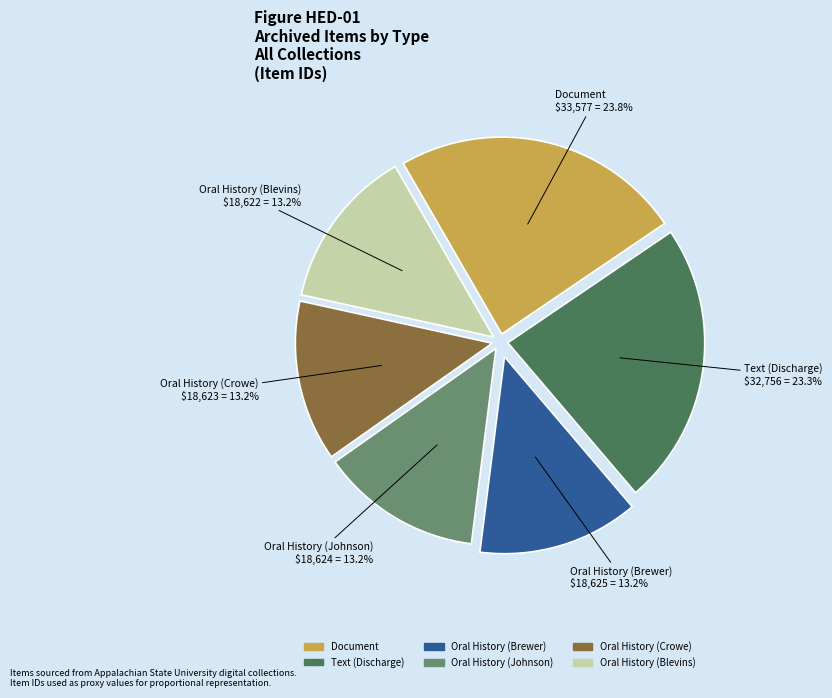

Does Document represent more than half of the total?

No